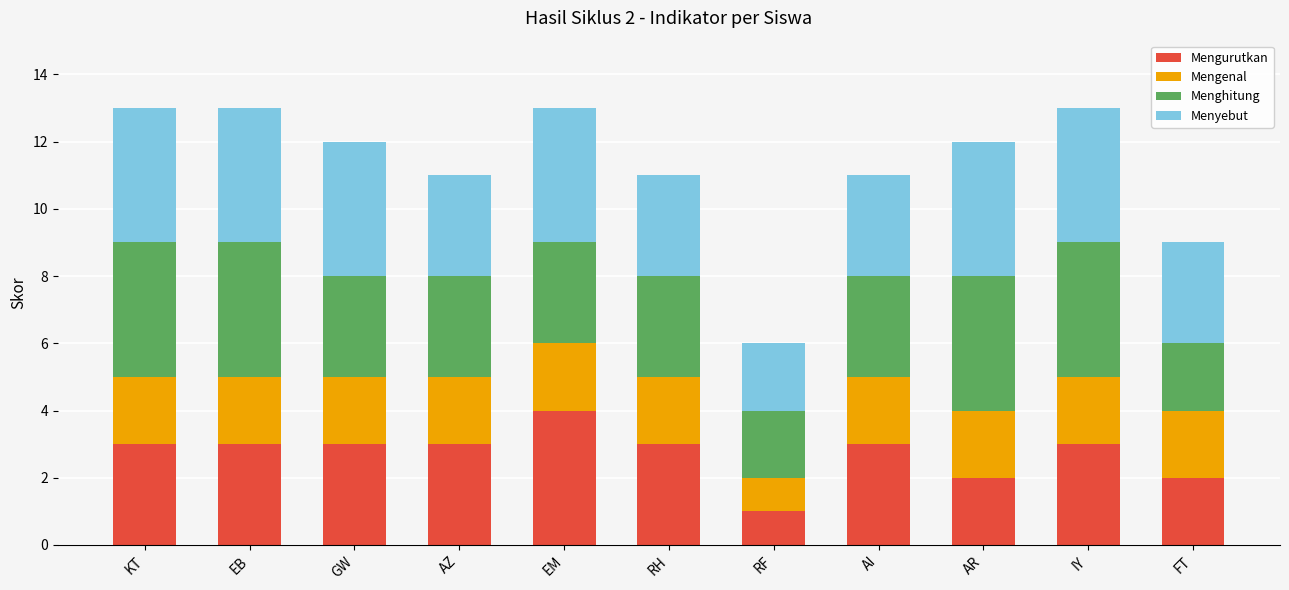

What is the total value across all series at AR?

12